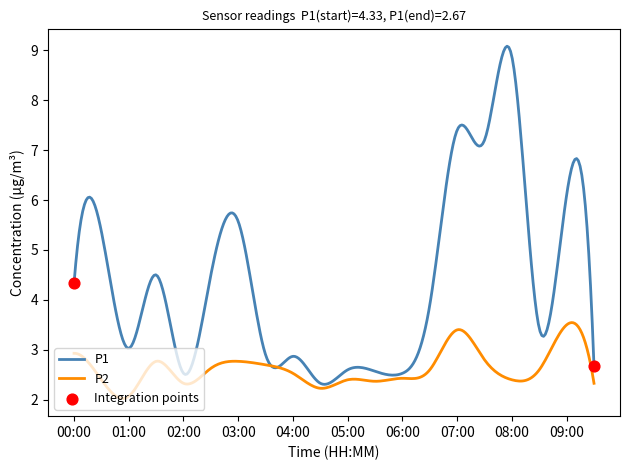

Which series has the largest range (max minus min)?

P1